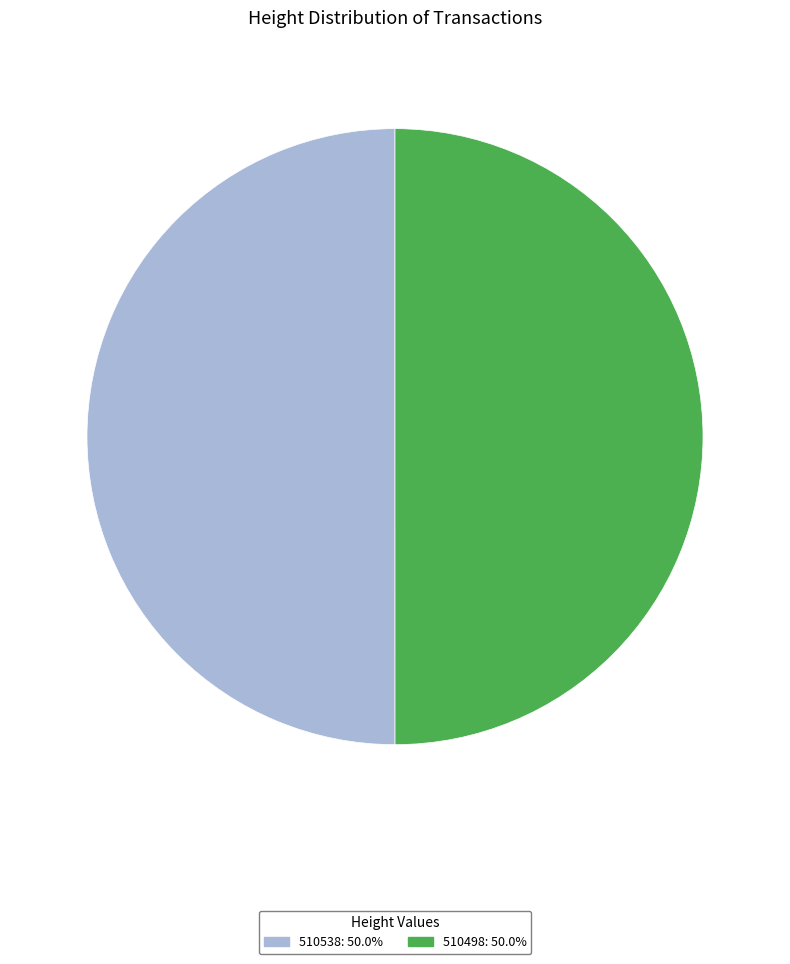

Combined, do 510538 and 510498 account for over 50%?

Yes